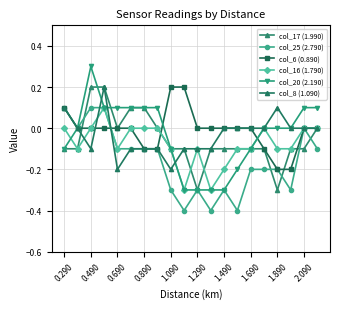

What is the difference between the second highest and second lowest values in the col_17 (1.990) series?

0.5